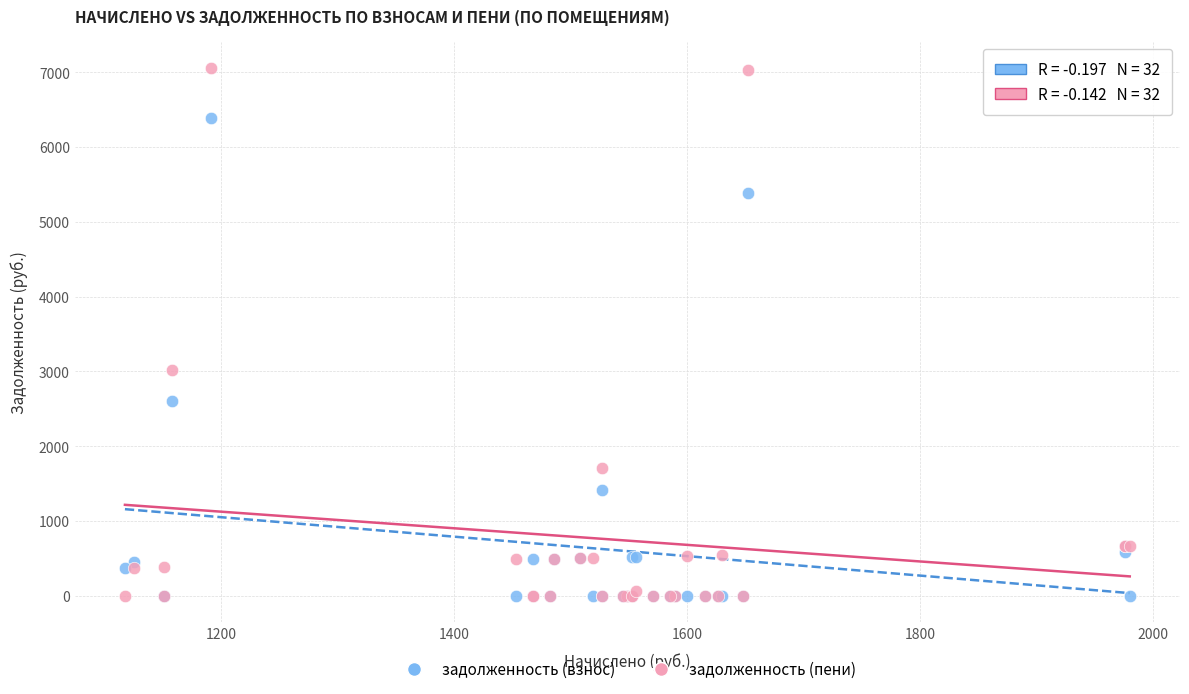

In the задолженность (пени) series, what Y value is closest to 3528?

3023.3